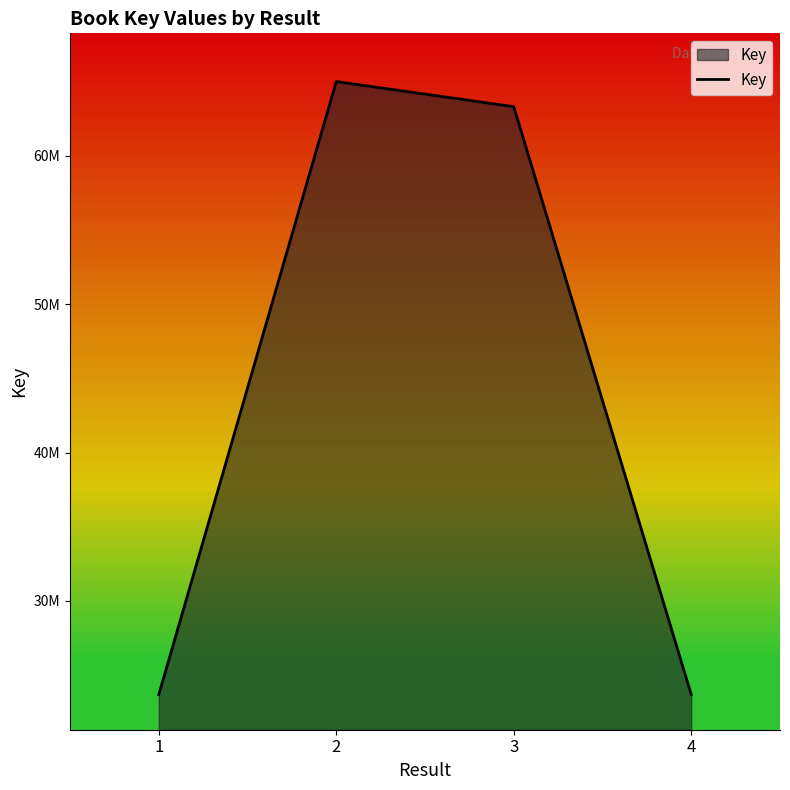

At which label does the data first exceed 63319427?

2